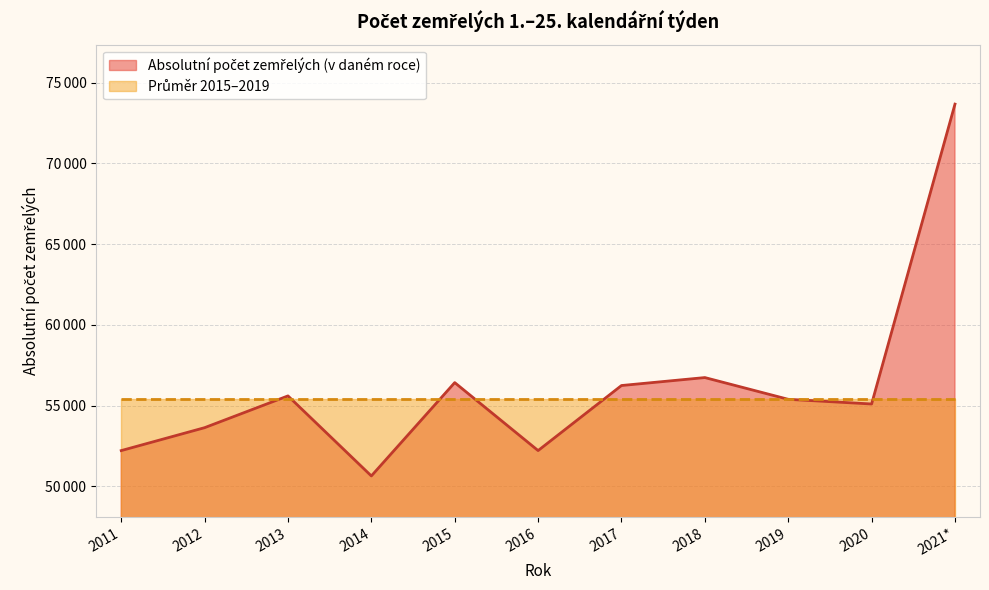

What is the smallest value displayed?

50643